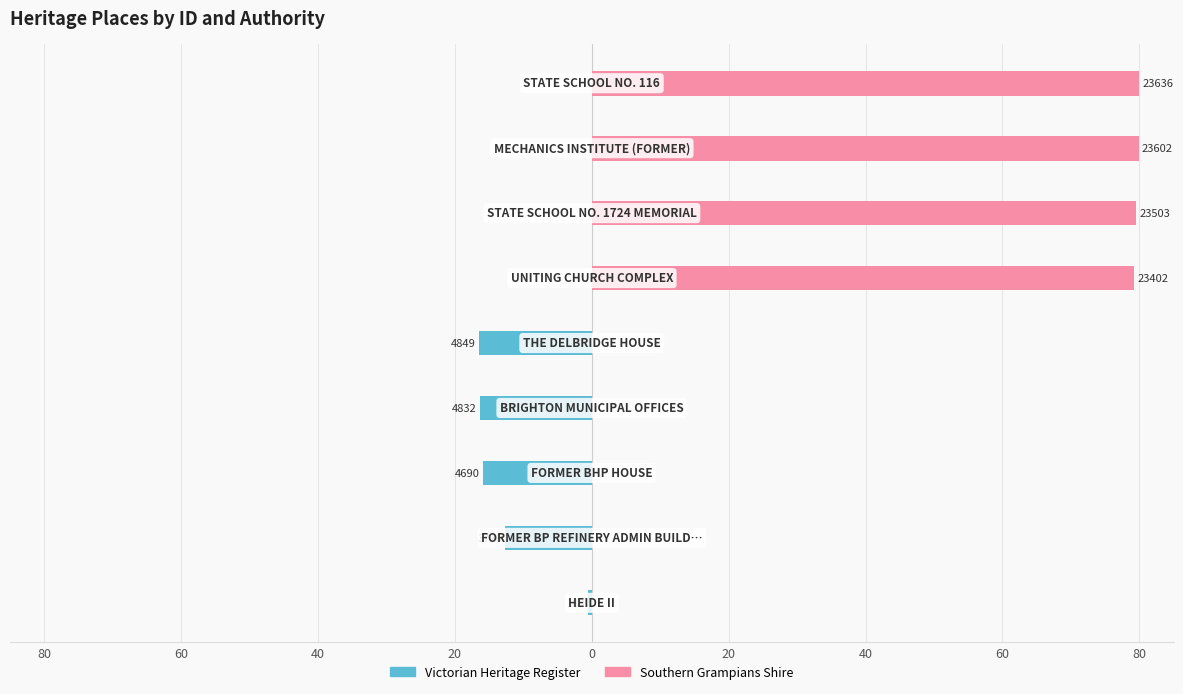

Rank the series at 60 from highest to lowest value.

Southern Grampians Shire, Victorian Heritage Register